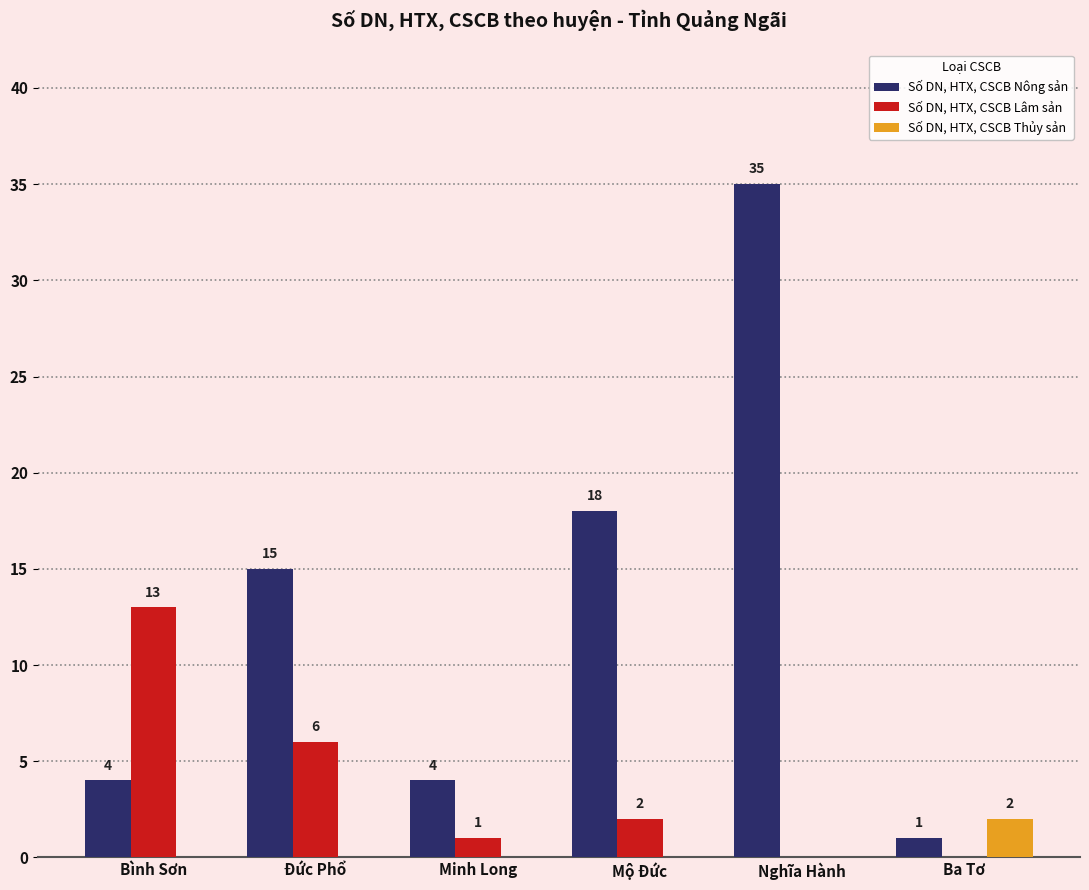

Reading left to right, transcribe all the data shown in this chart.

Số DN, HTX, CSCB Nông sản: 4	15	4	18	35	1
Số DN, HTX, CSCB Lâm sản: 13	6	1	2	0	0
Số DN, HTX, CSCB Thủy sản: 0	0	0	0	0	2